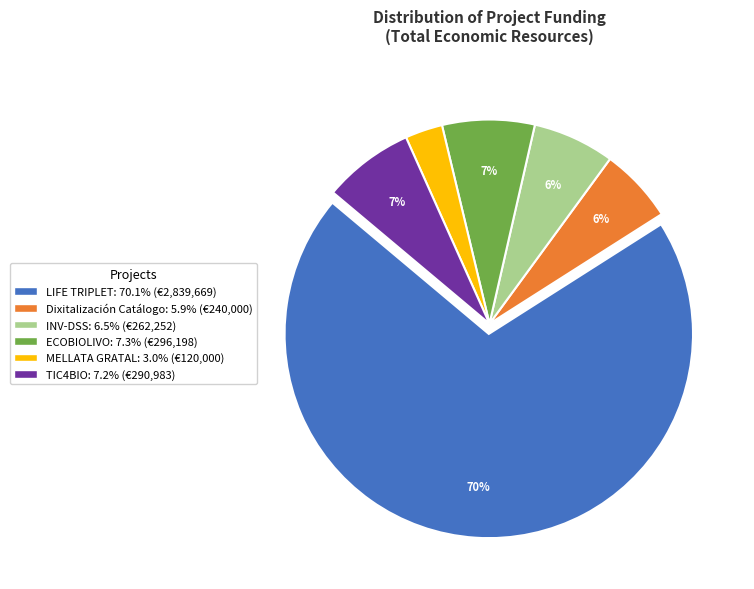

Combined, do ECOBIOLIVO and Dixitalización Catálogo account for over 50%?

No